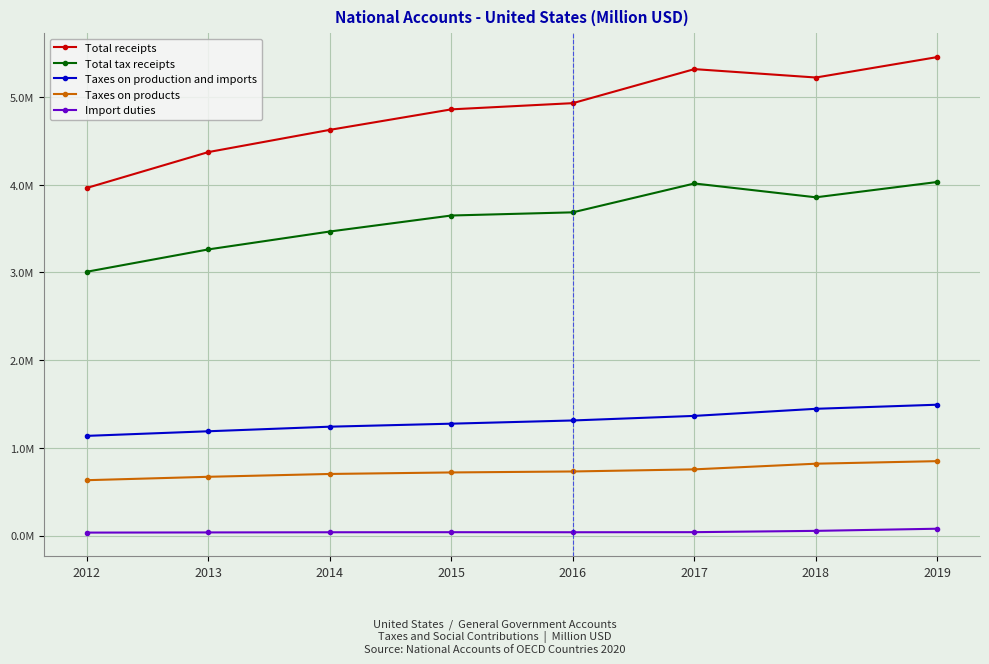

Reading left to right, transcribe all the data shown in this chart.

Total receipts: 3962092	4371093	4624539	4858202	4928953	5316936	5221186	5454474
Total tax receipts: 3006931	3261654	3465738	3648187	3684328	4013262	3855589	4030498
Taxes on production and imports: 1136115	1188663	1240834	1275152	1311770	1363966	1444781	1491428
Taxes on products: 630869	669652	702006	719262	730344	754475	818974	848037
Import duties: 33503	35468	37363	38123	37534	38513	53284	77752